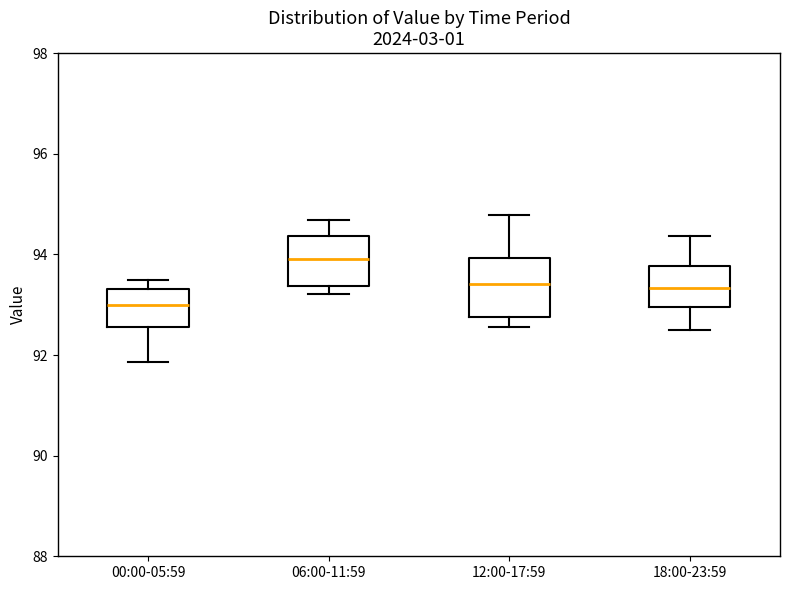

Where does the upper whisker of the box for 12:00-17:59 end on the y-axis? The values are not printed on the chart, so give them approximately, as read against the axis.

94.8